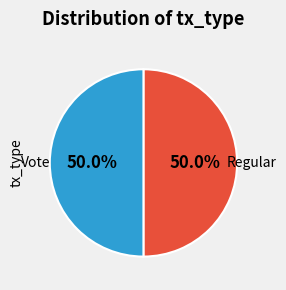

What portion of the pie excludes Vote?

50.0%